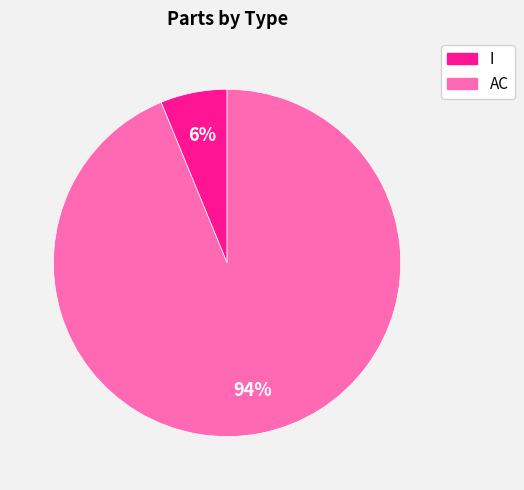

How many slices are in this pie chart?

2